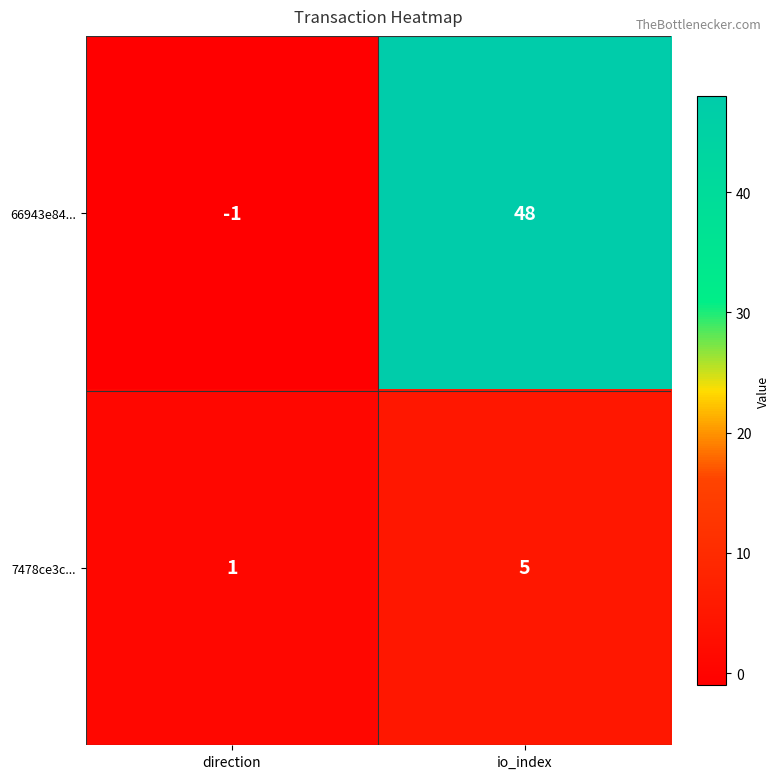

Count the number of data series in this chart.

2